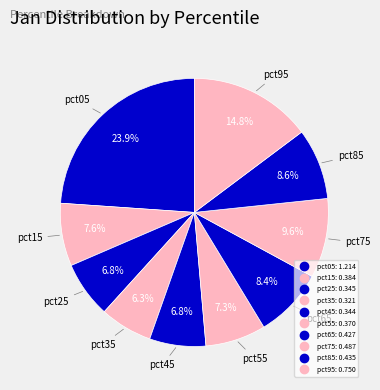

True or false: pct35 accounts for 15% of the total.

False